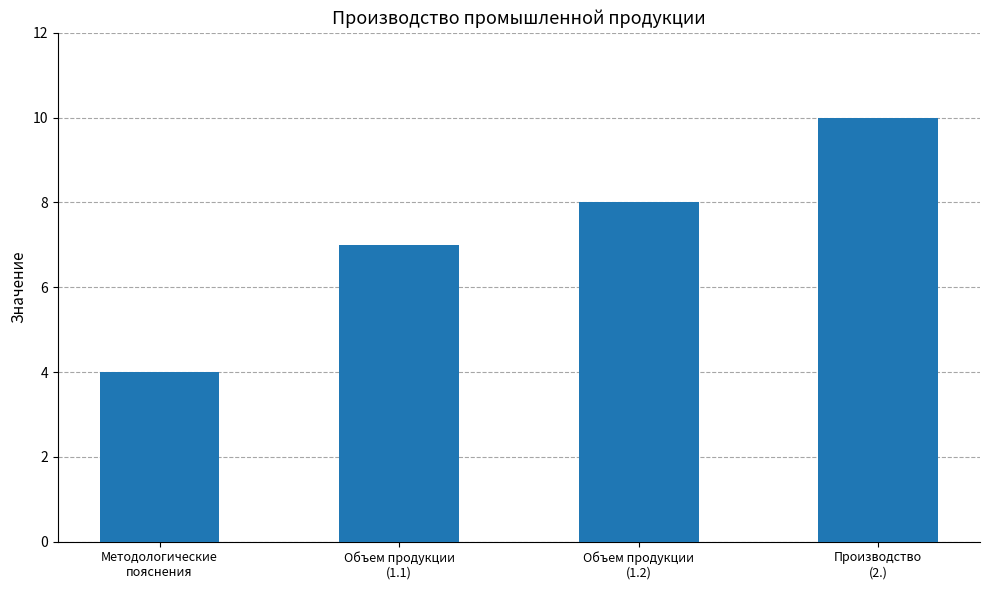

What is the maximum value shown in the chart?

10